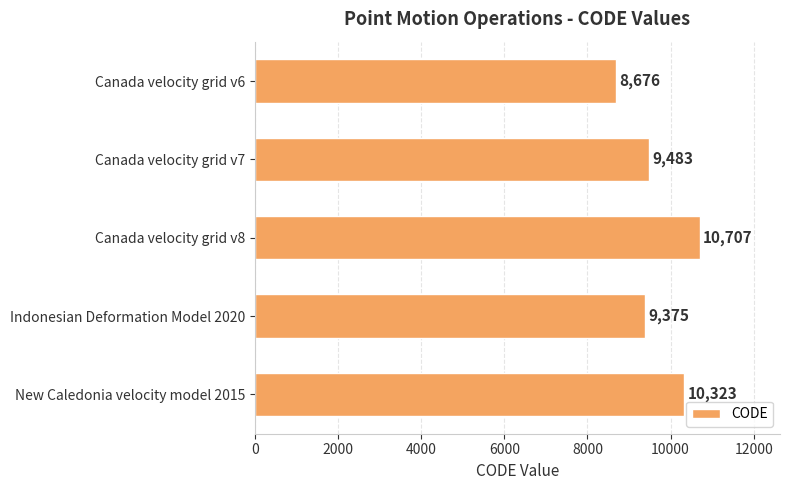

At which label is the value closest to 9691?

Canada velocity grid v7